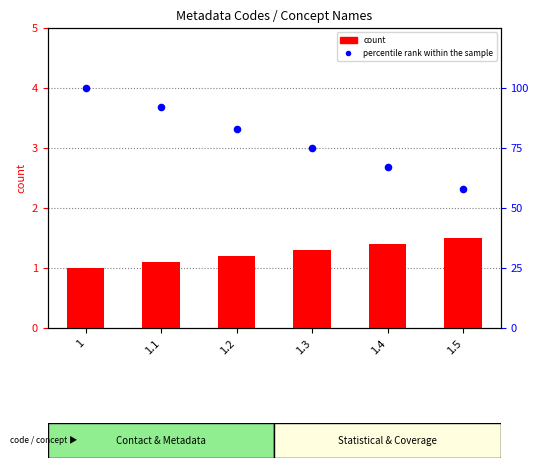

Which series contains the highest Y value?

percentile rank within the sample